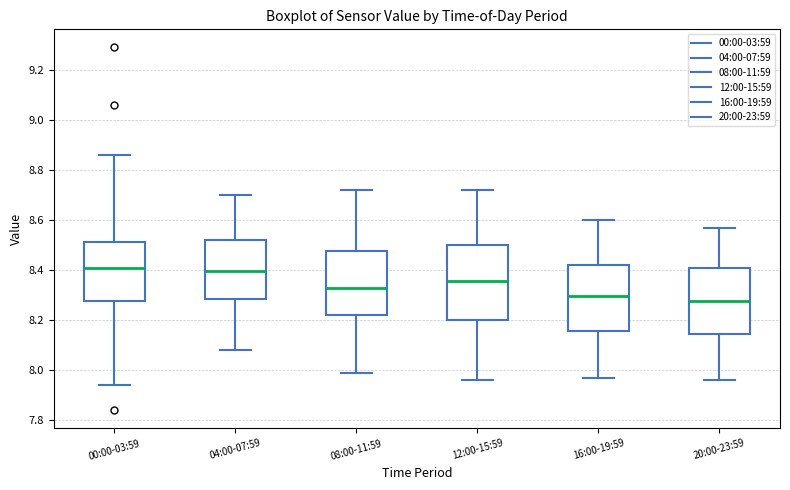

Comparing the boxes themselves (not the whiskers), which one is the tallest?

12:00-15:59